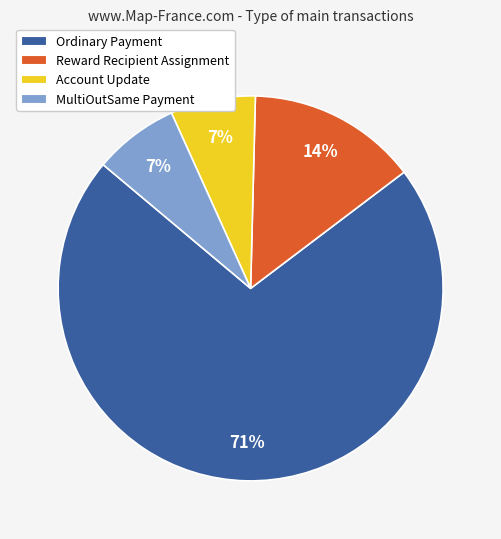

True or false: MultiOutSame Payment accounts for 7% of the total.

True